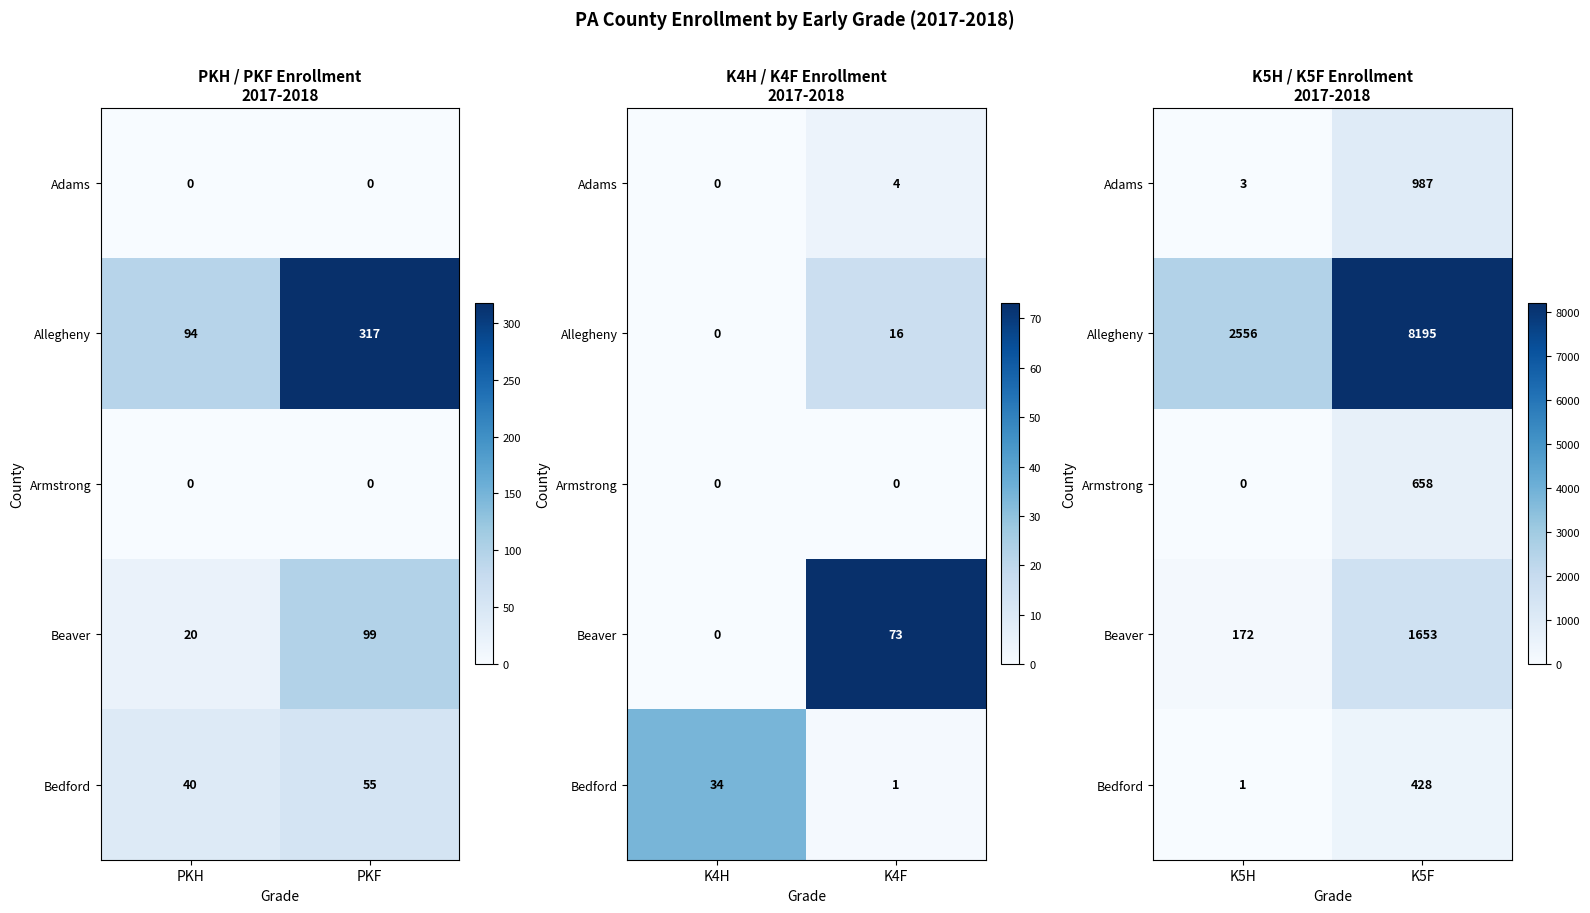

Which series has the largest total across all categories?

Allegheny